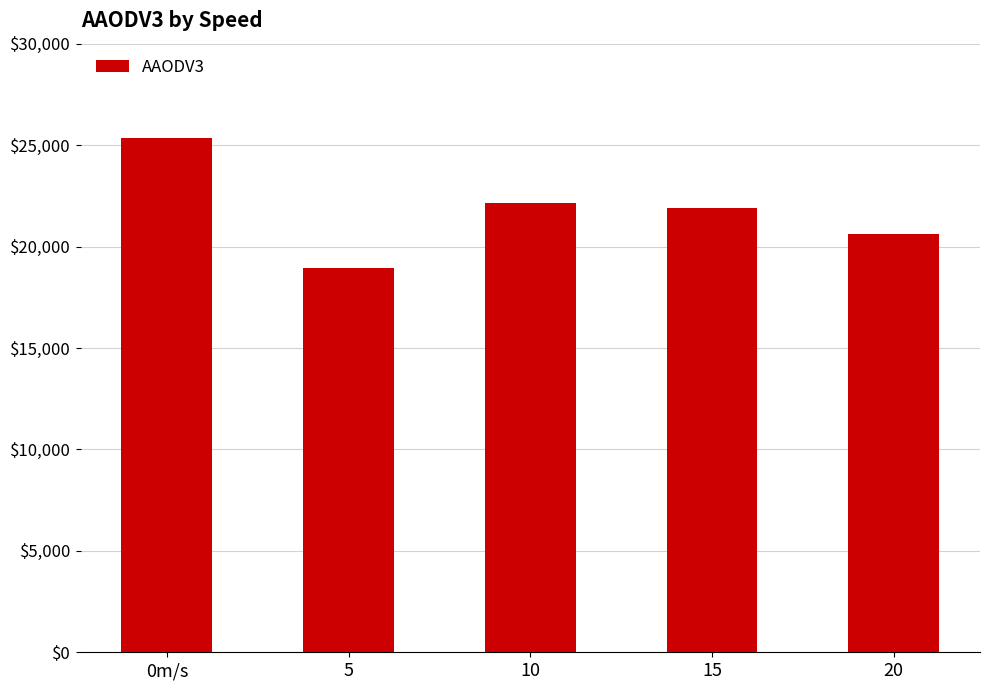

True or false: the data shows 26963 at 20.

False